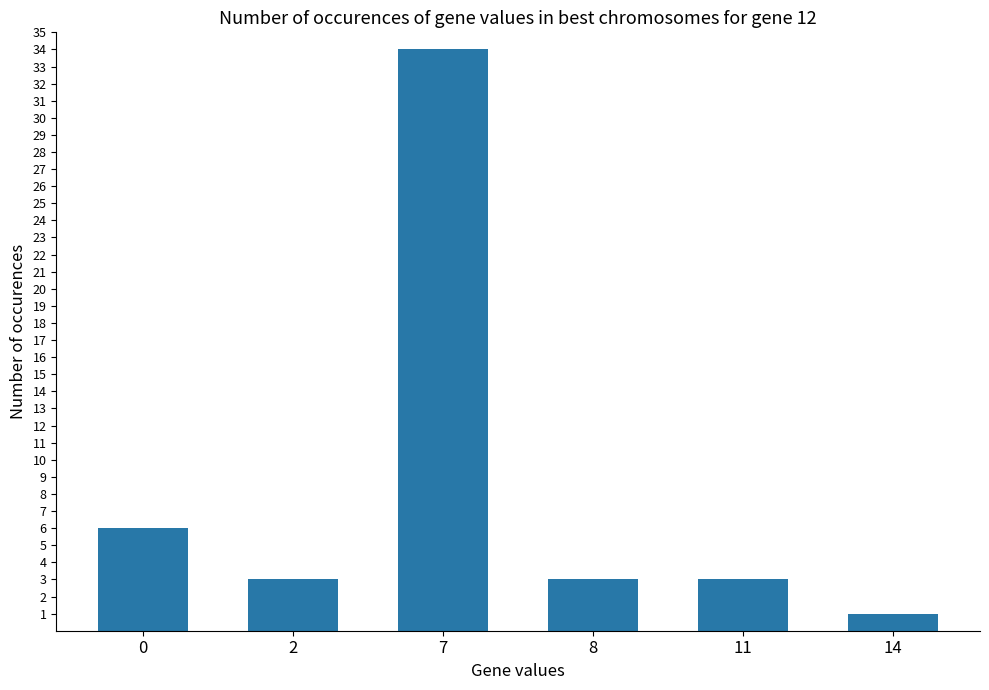

What is the sum of all values?

50